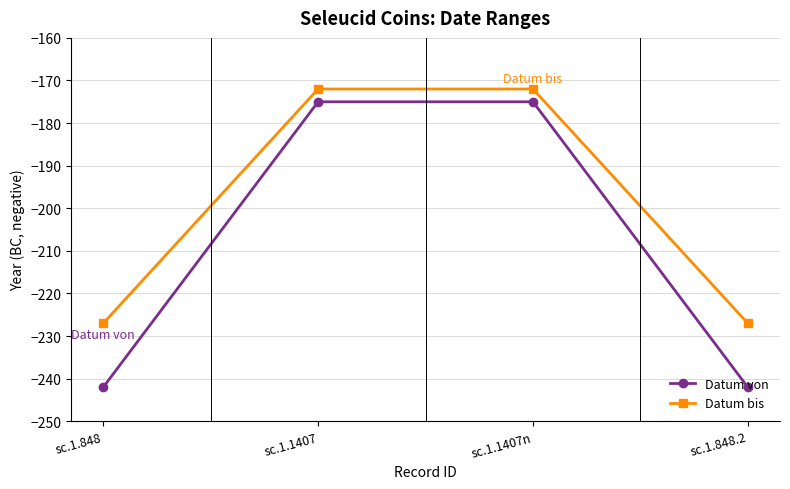

Reading right to left, extract all data points from this chart.

Datum von: -242	-175	-175	-242
Datum bis: -227	-172	-172	-227